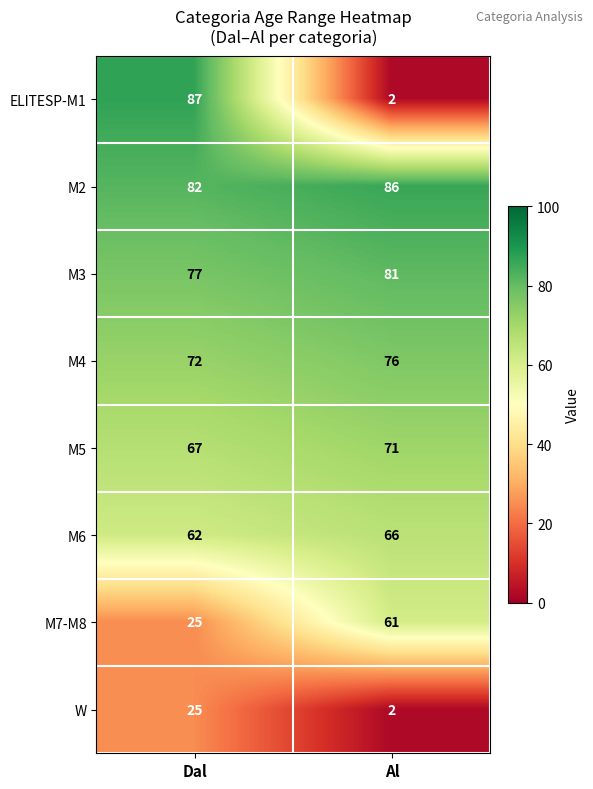

What is the smallest value displayed?

2